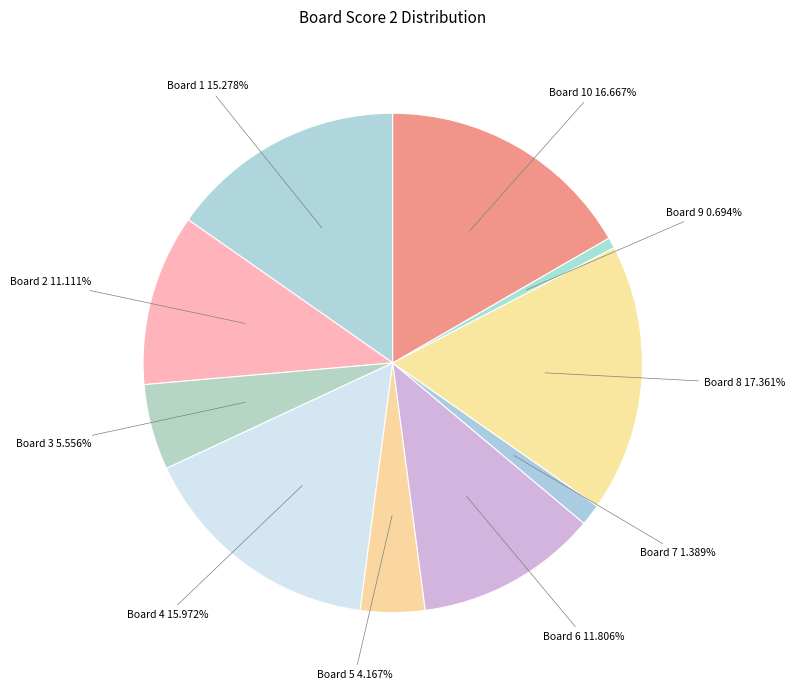

Count the number of slices in the pie.

10